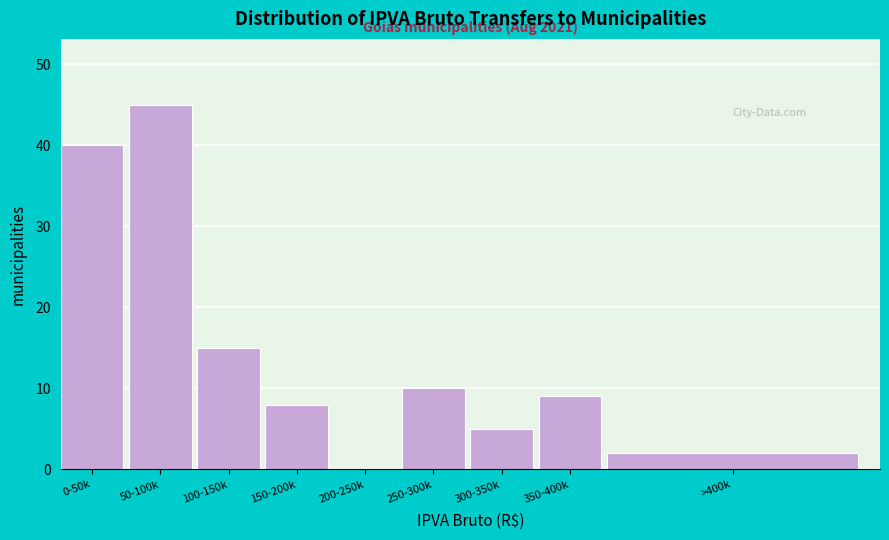

Reading right to left, list all the values displayed in this chart.

>400k=2	350-400k=9	300-350k=5	250-300k=10	200-250k=0	150-200k=8	100-150k=15	50-100k=45	0-50k=40